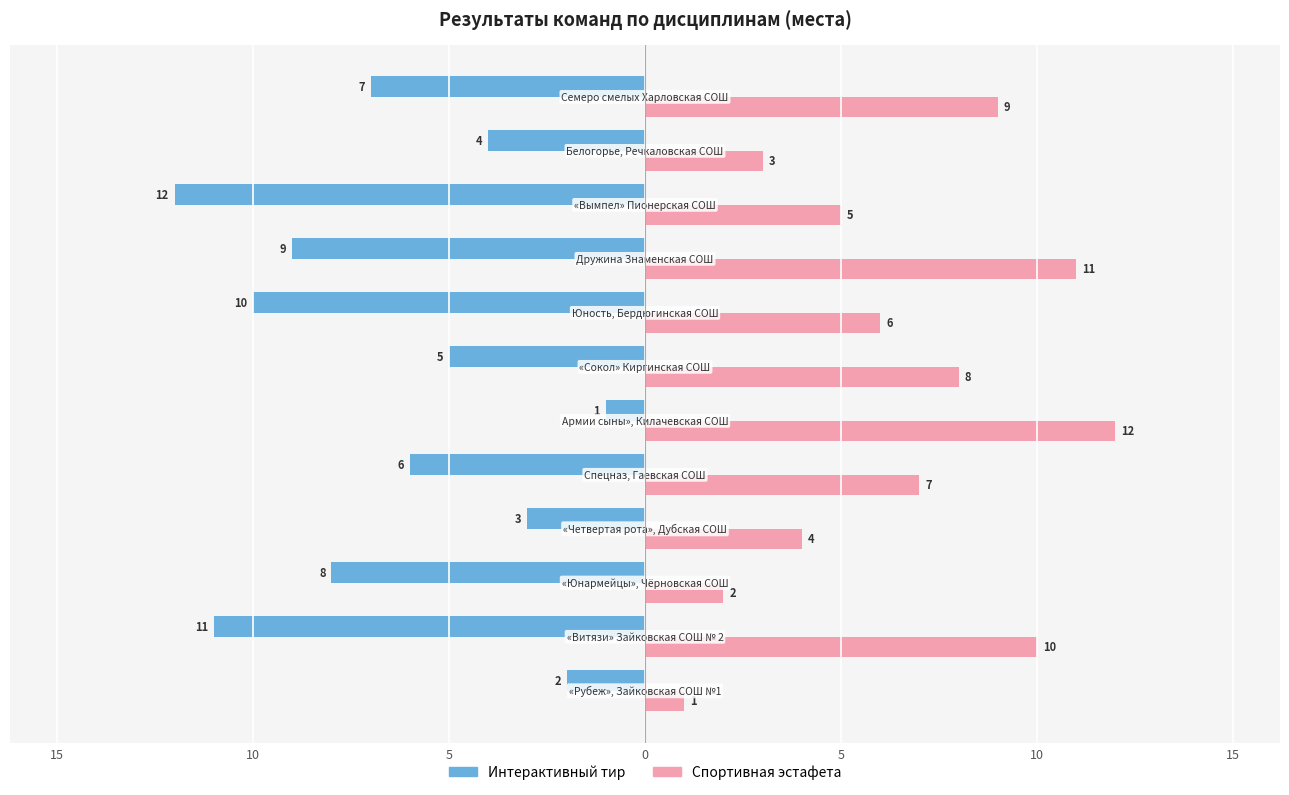

What are all the series names shown in the legend?

Интерактивный тир, Спортивная эстафета